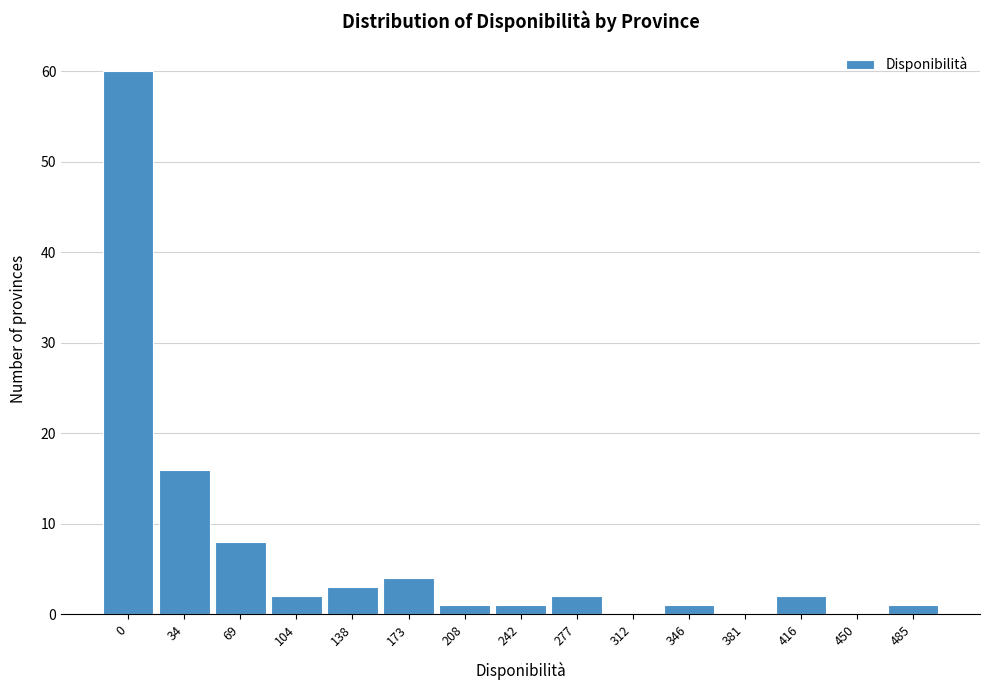

Reading left to right, list all the values displayed in this chart.

0=60	34=16	69=8	104=2	138=3	173=4	208=1	242=1	277=2	312=0	346=1	381=0	416=2	450=0	485=1